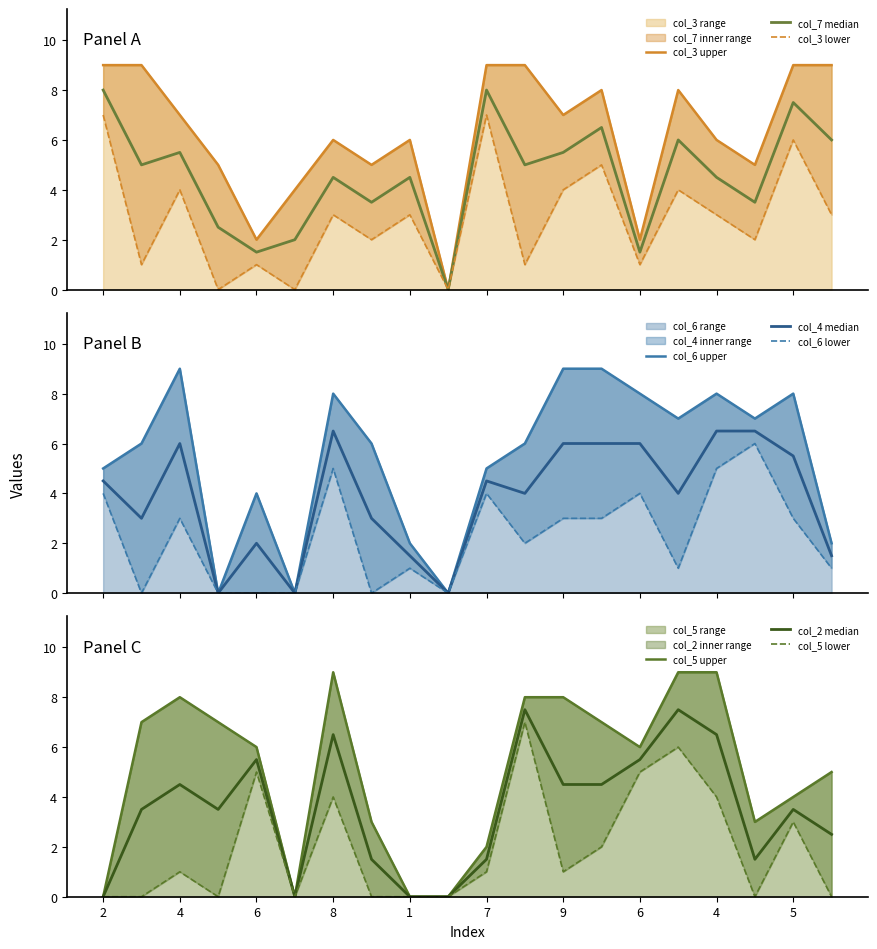

How many intersections are there between col_3 and col_7?

12